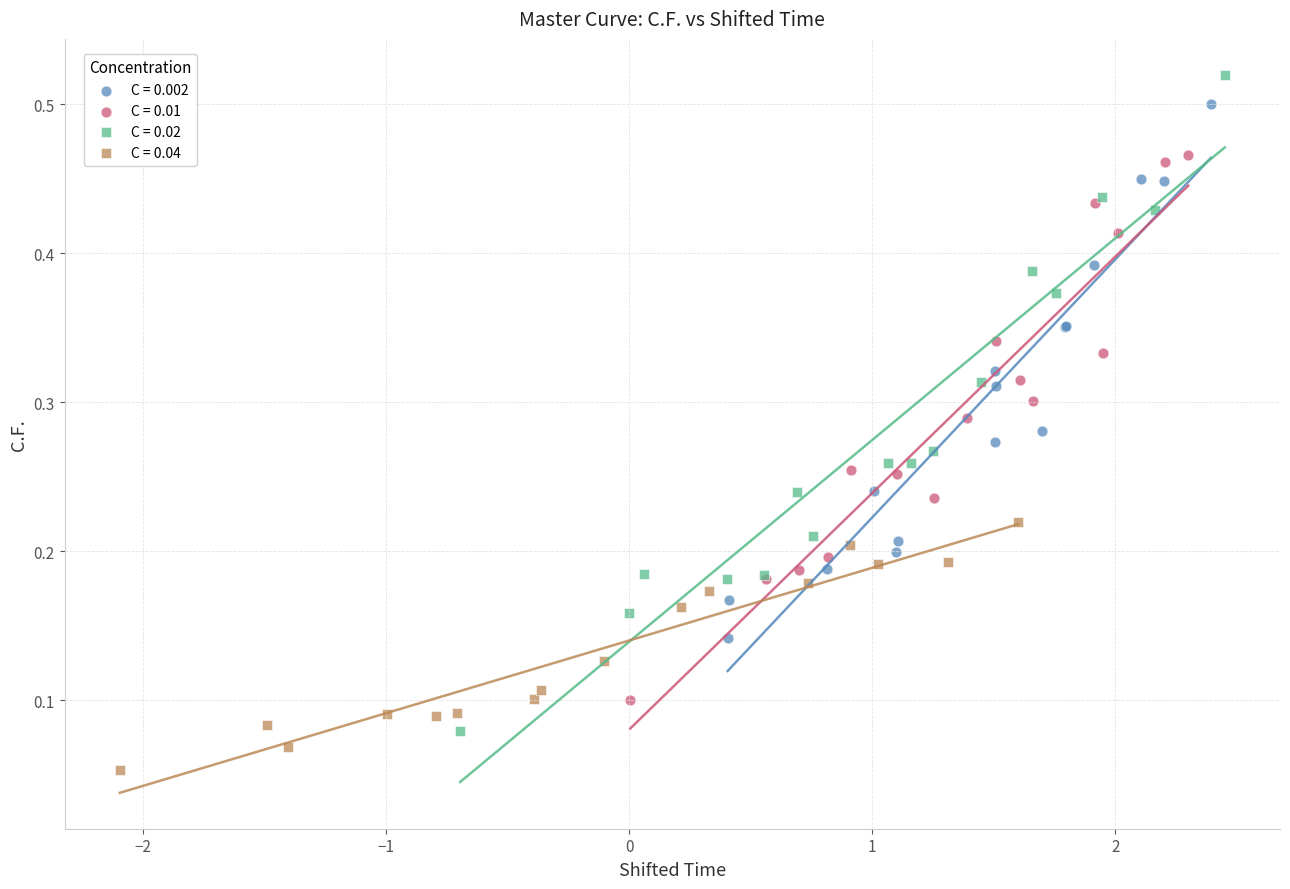

Which series contains the lowest Y value?

C = 0.04